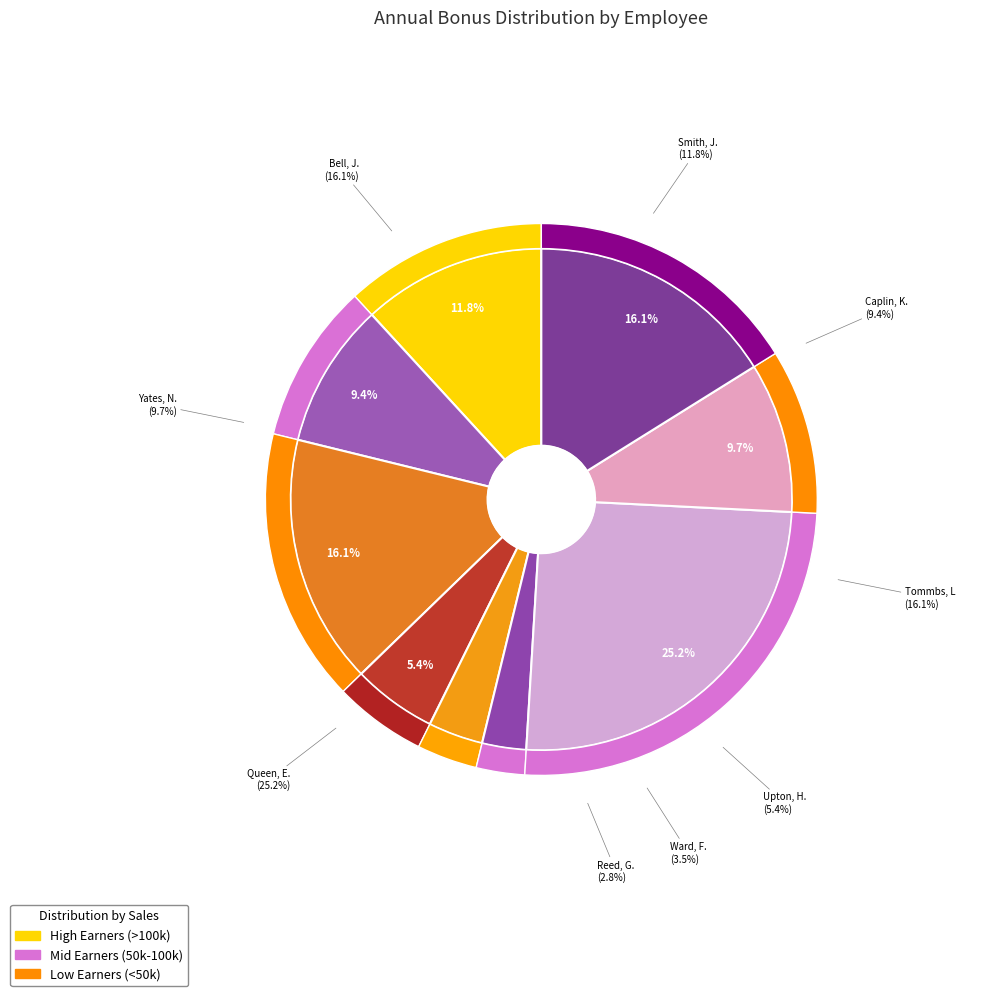

To the nearest percent, what is the average slice percentage?

11%